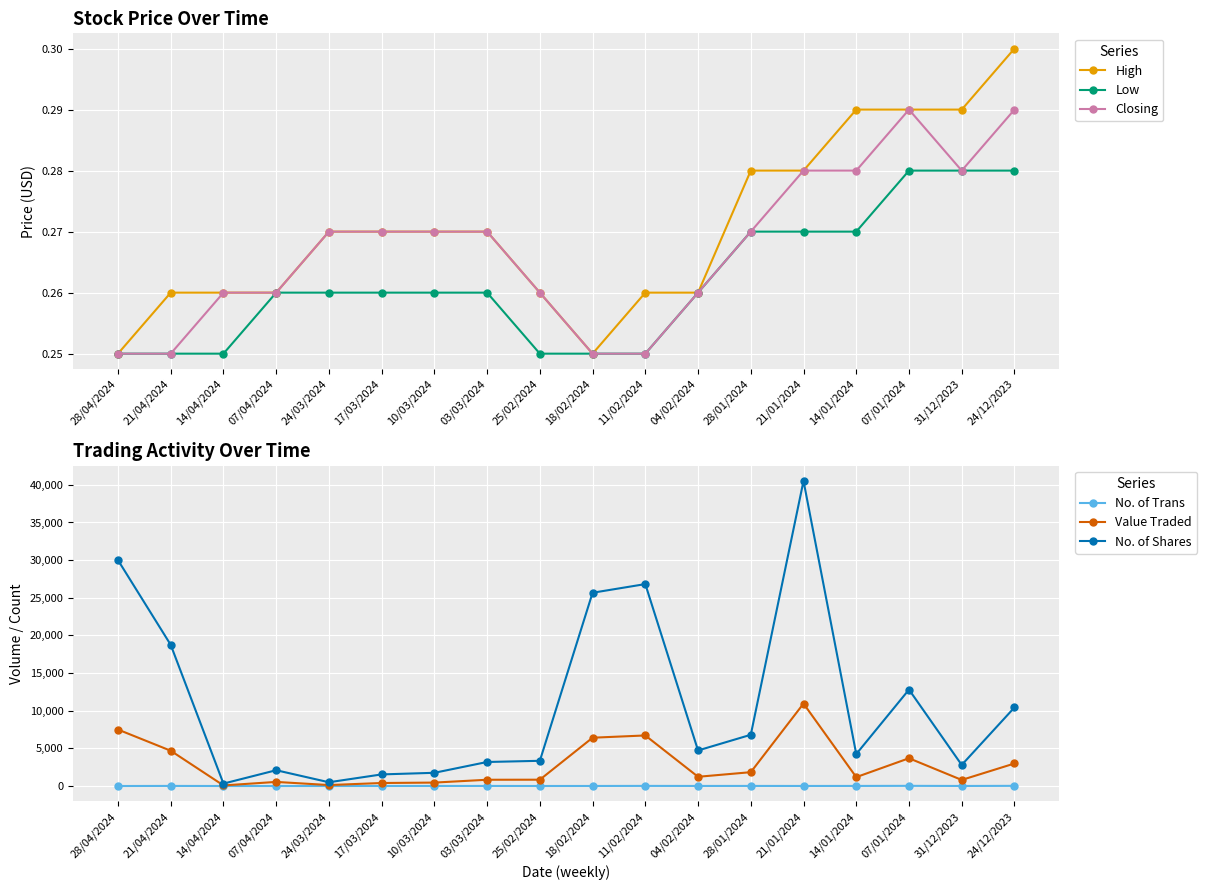

What is the maximum value shown in the chart?

40519.0